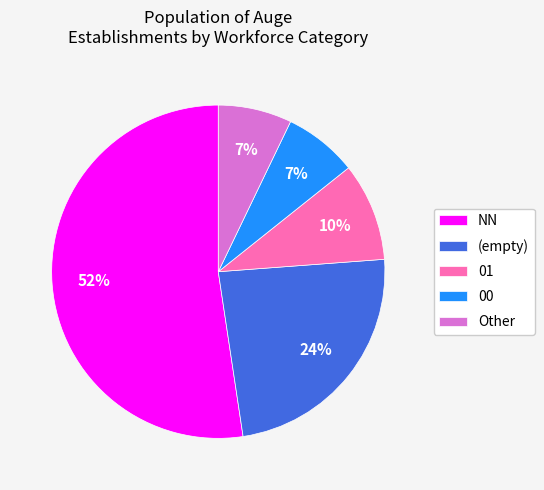

How many slices are in this pie chart?

5